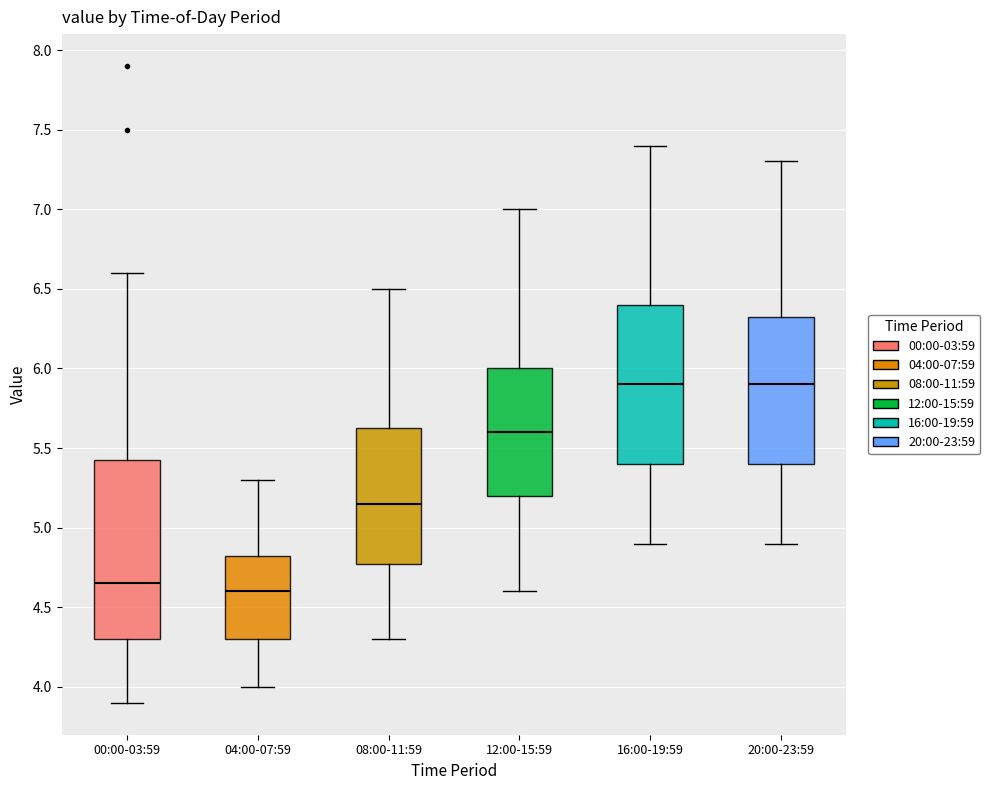

Reading left to right, transcribe this box plot: for each box, give where its median line is, the range the box spans, and where its two whiskers end, as read against the y-axis. The values are not printed on the chart, so give them approximately, as read against the axis.

00:00-03:59: median 4.65, box 4.30 to 5.45, whiskers 3.90 to 6.60
04:00-07:59: median 4.60, box 4.30 to 4.85, whiskers 4.00 to 5.30
08:00-11:59: median 5.15, box 4.80 to 5.65, whiskers 4.30 to 6.50
12:00-15:59: median 5.60, box 5.20 to 6.00, whiskers 4.60 to 7.00
16:00-19:59: median 5.90, box 5.40 to 6.40, whiskers 4.90 to 7.40
20:00-23:59: median 5.90, box 5.40 to 6.35, whiskers 4.90 to 7.30